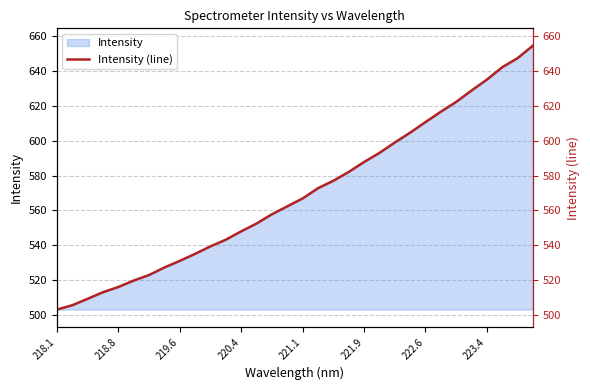

True or false: Intensity has a value of 531.0 at 219.6.

True